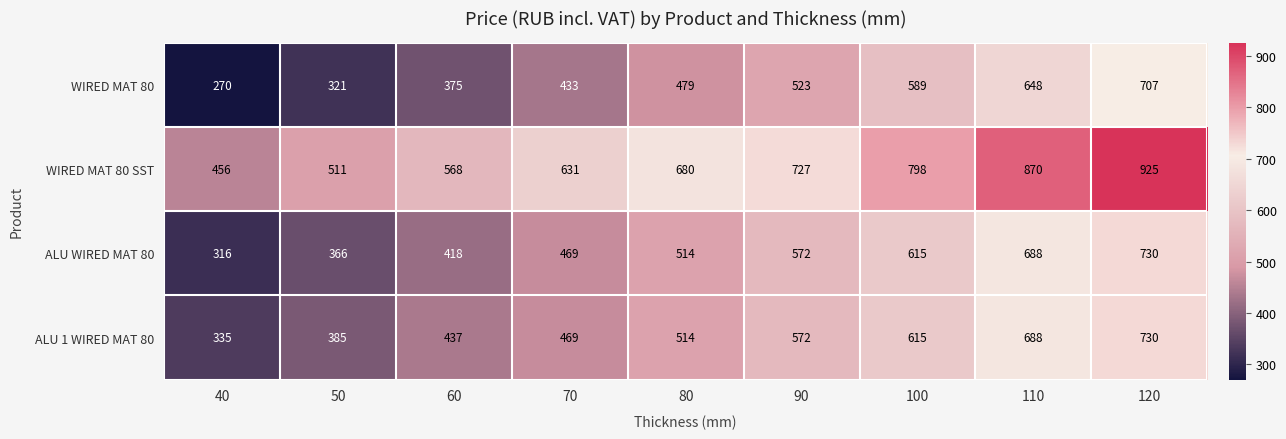

List the labels in order of WIRED MAT 80 SST value, largest first.

120, 110, 100, 90, 80, 70, 60, 50, 40